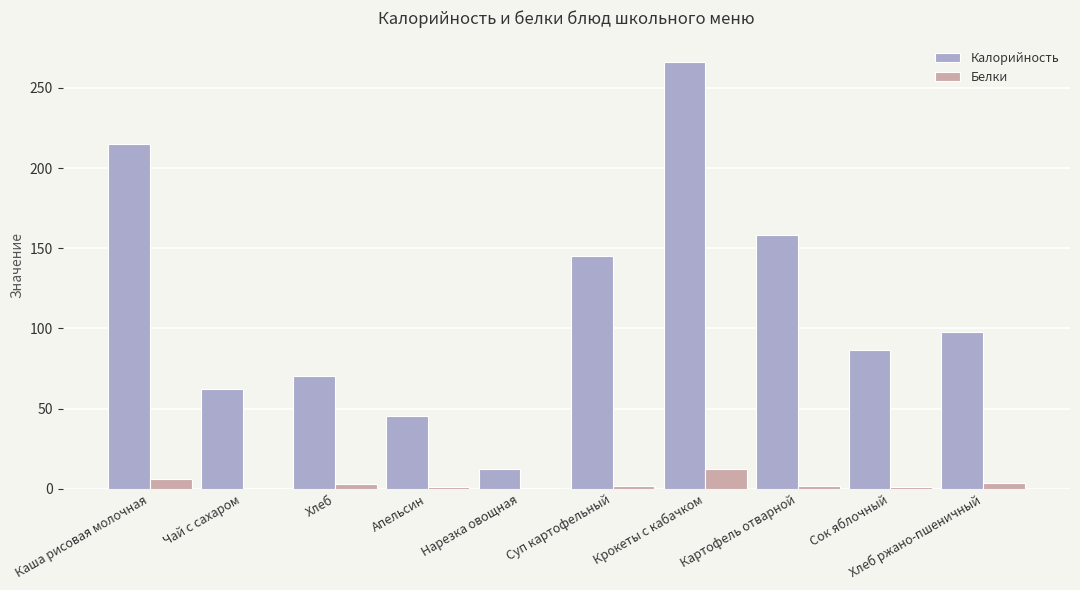

Between Крокеты с кабачком and Картофель отварной, which series saw the biggest shift?

Калорийность